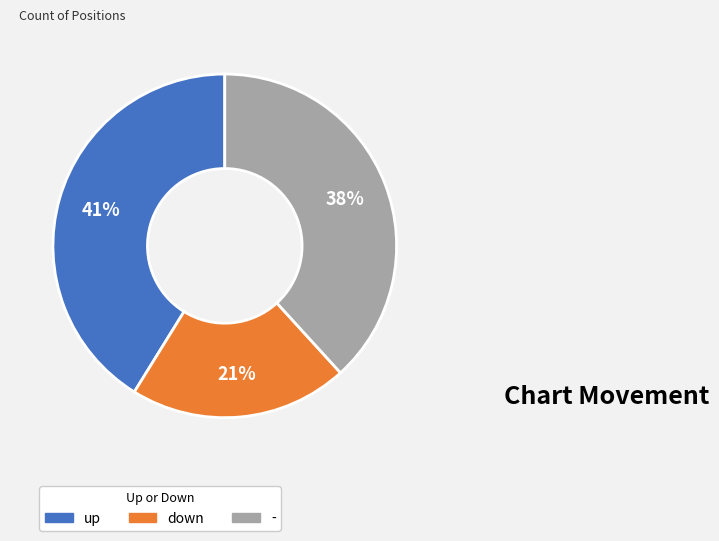

Count the number of slices in the pie.

3